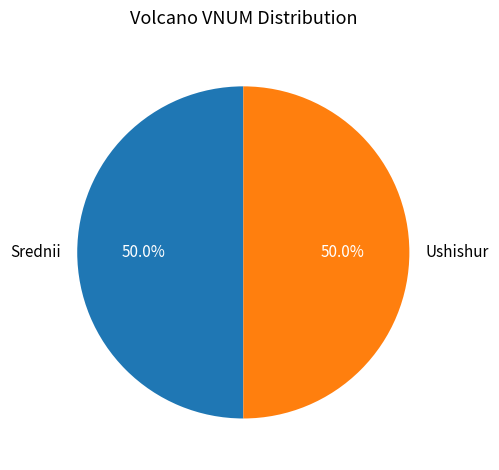

What portion of the pie excludes Srednii?

50.0%